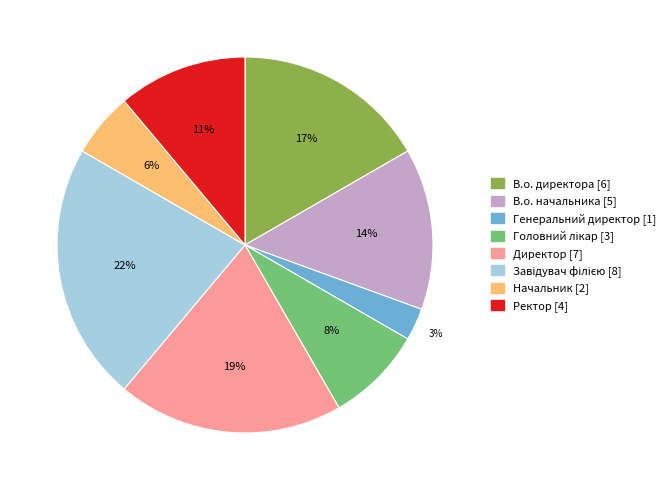

To the nearest percent, what percentage of the pie is В.о. директора?

17%